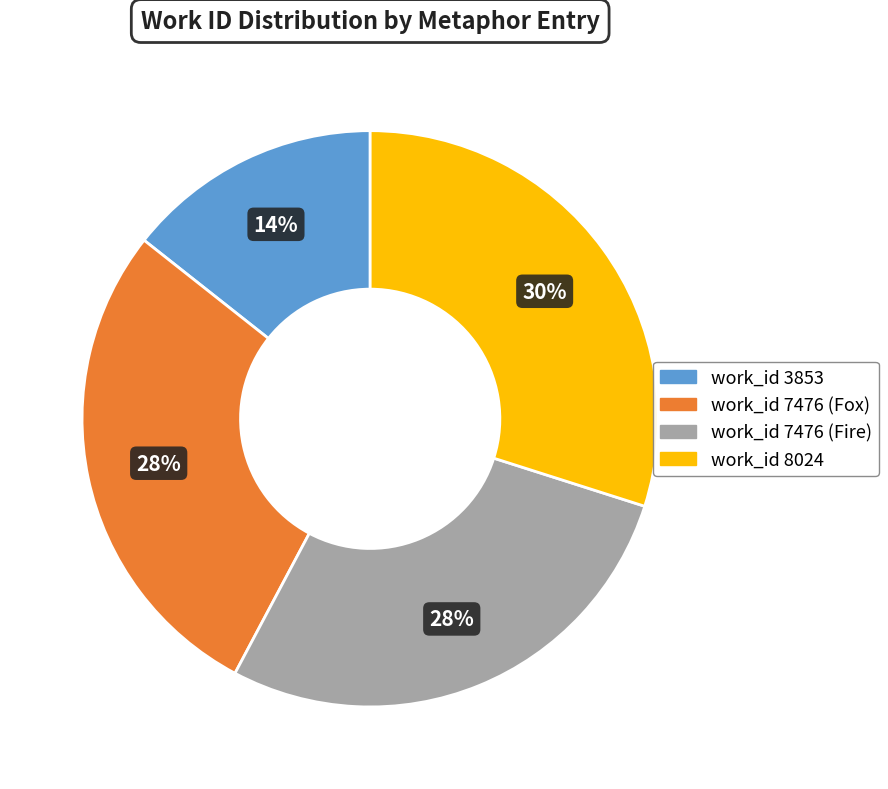

Which category has the smallest portion of the pie?

work_id 3853